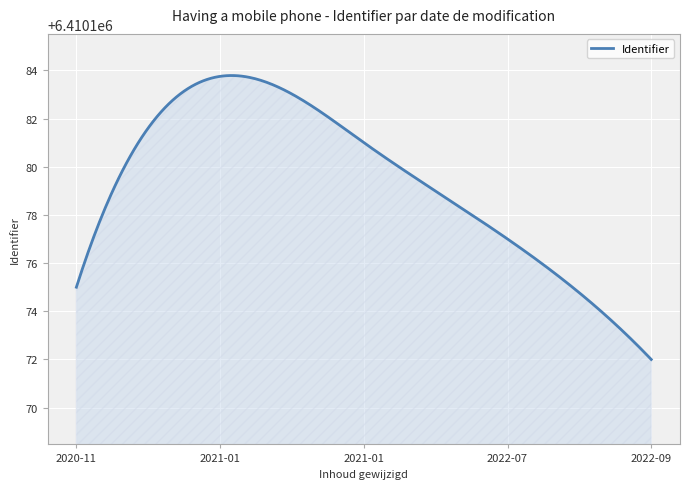

What is the difference between the maximum and minimum values?

11.8